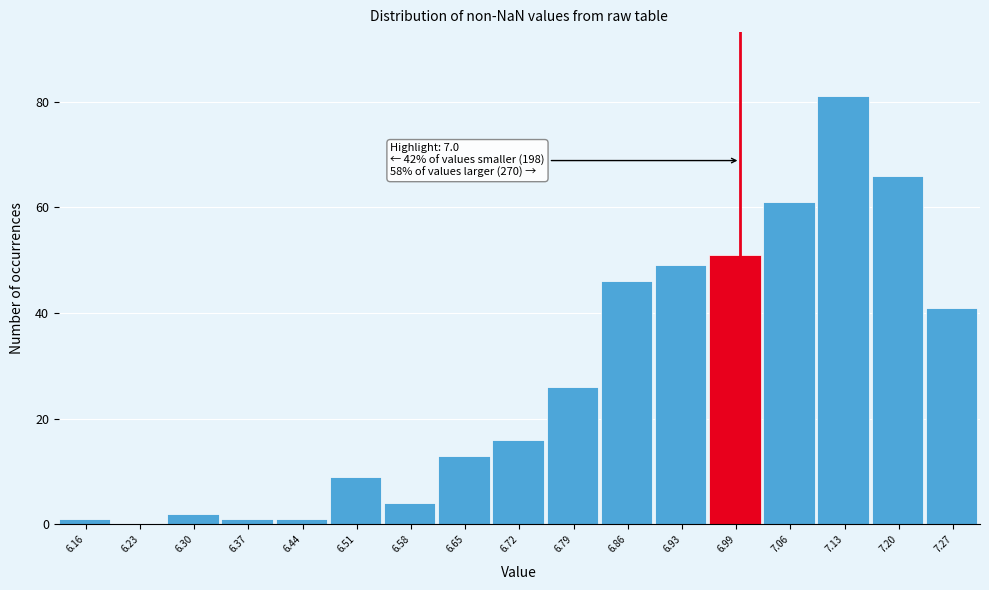

Which range on the x-axis has the tallest bar?

7.10 to 7.17